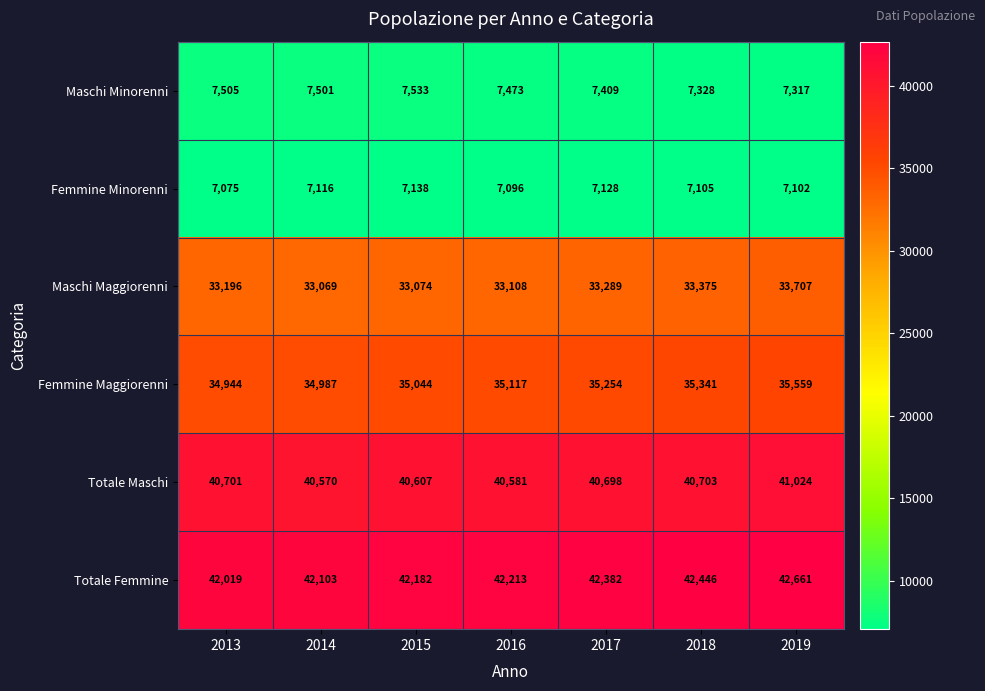

What is the greatest value displayed?

42661